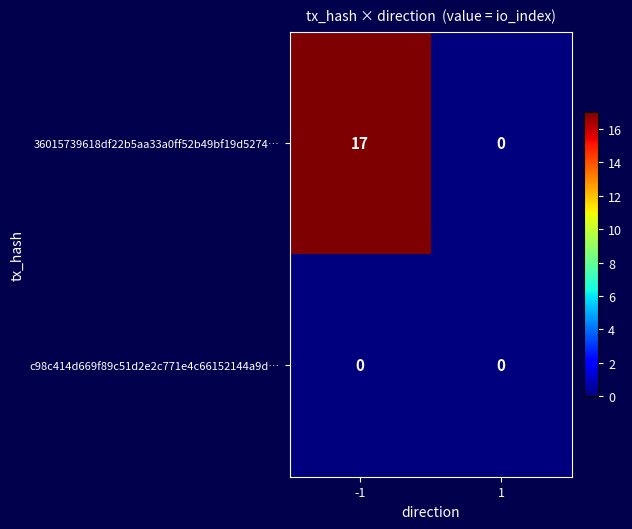

At which category is the sum across all series the highest?

-1